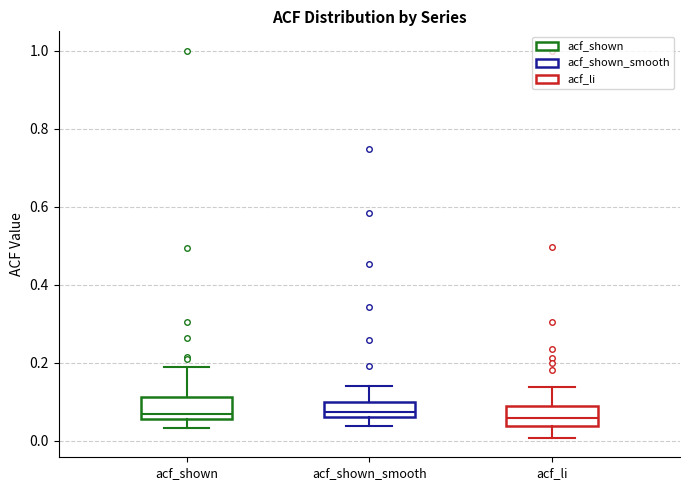

Where is the lower edge of the box for acf_shown_smooth on the y-axis? The values are not printed on the chart, so give them approximately, as read against the axis.

0.06